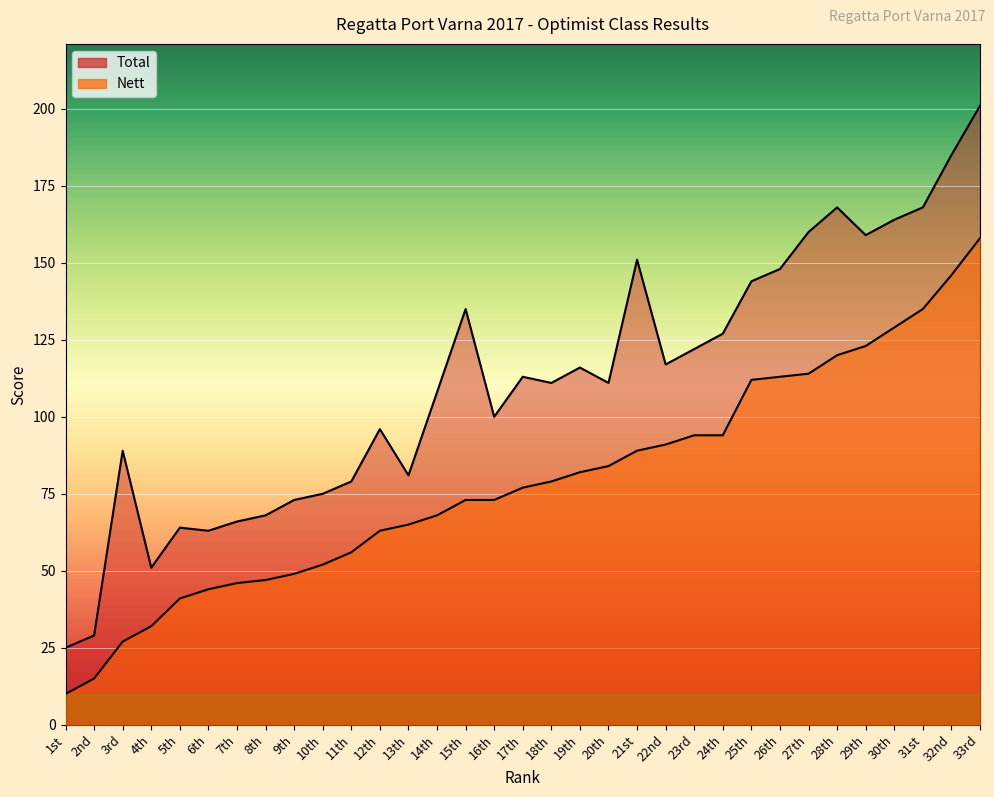

True or false: Total and Nett cross at least once.

False